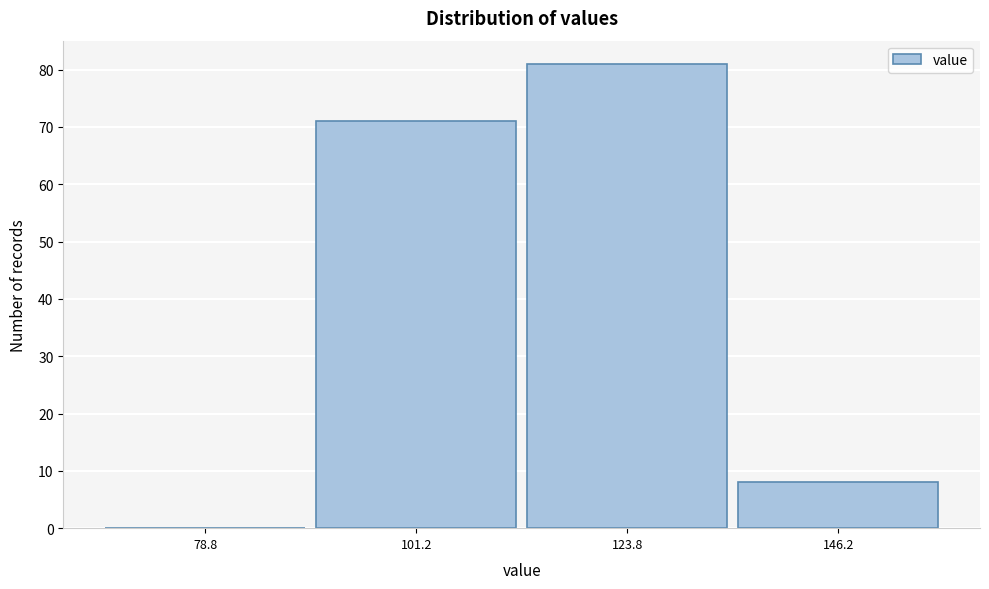

Reading left to right, extract all data points from this chart.

78.8=0	101.2=71	123.8=81	146.2=8